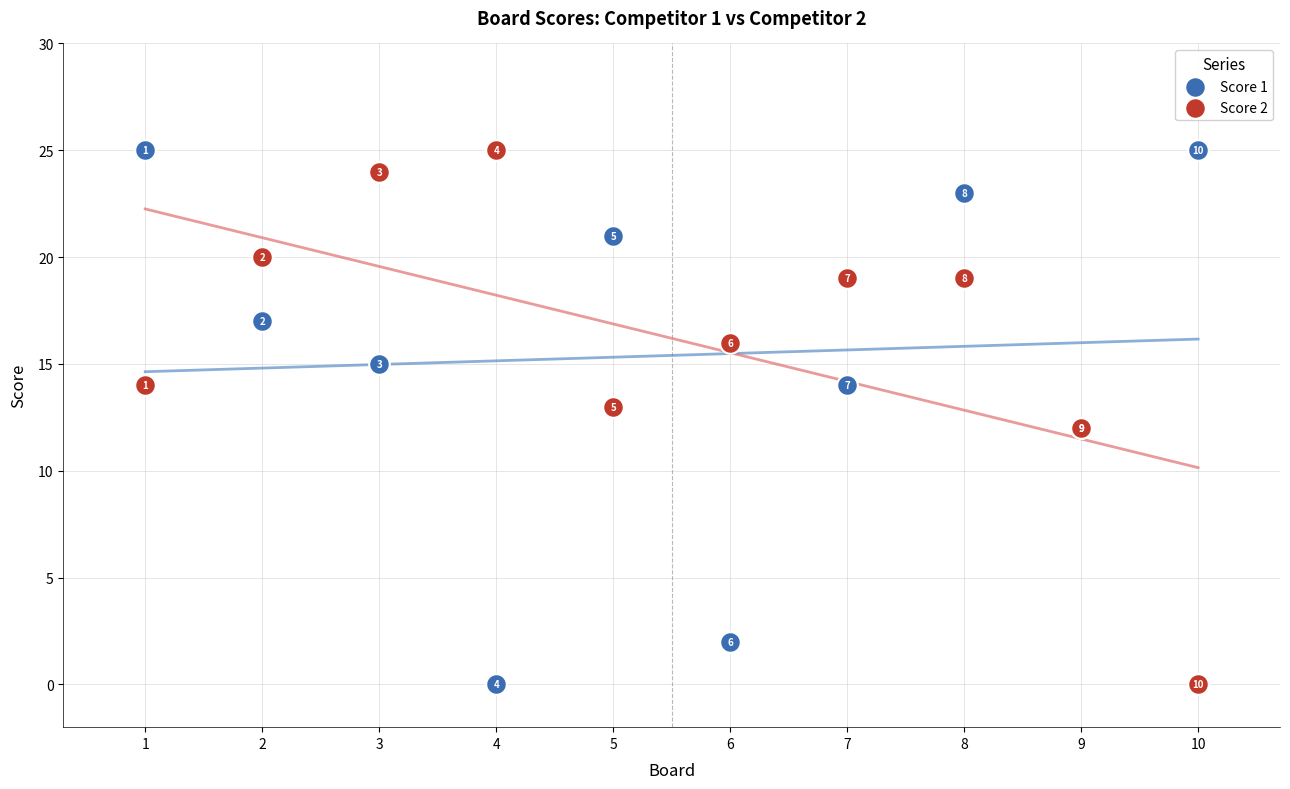

In the Score 2 series, what Y value is closest to 12?

12